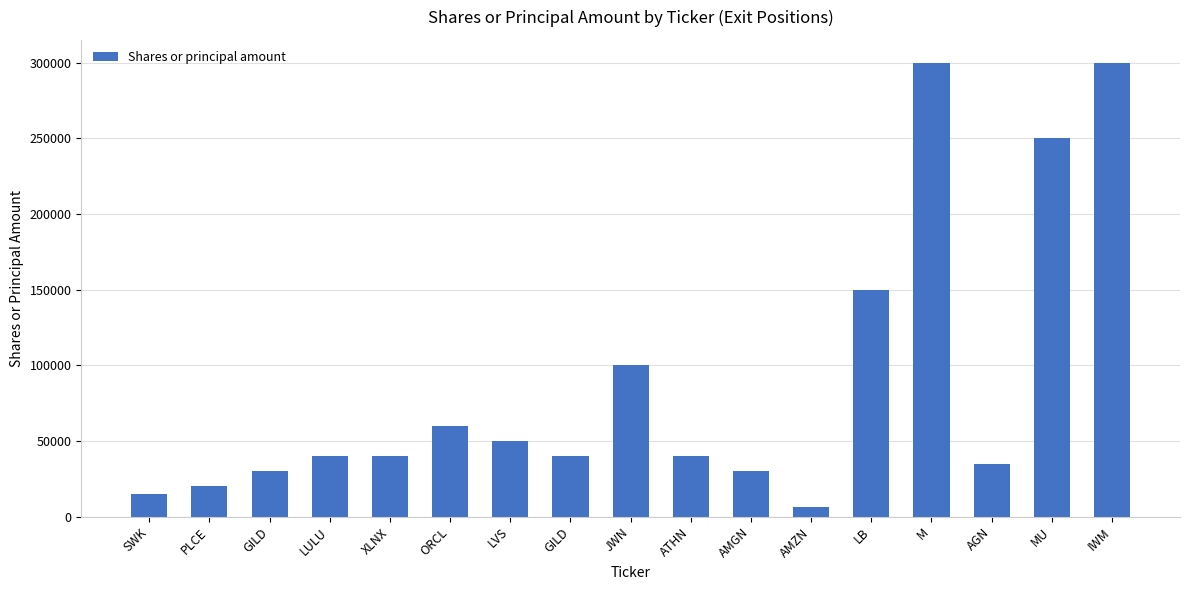

The chart shows a value of 35000 at AGN. True or false?

True